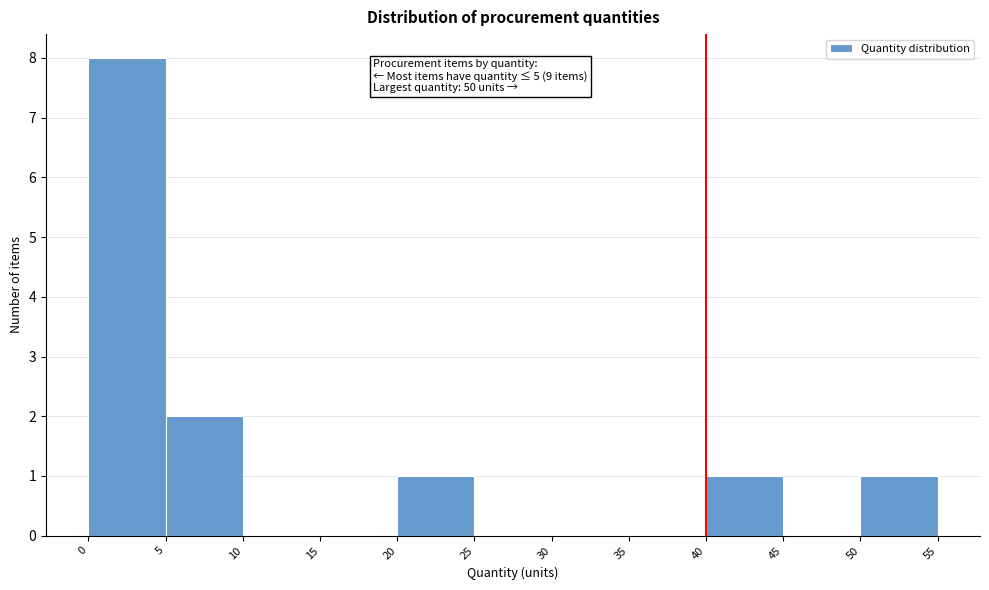

Which range on the x-axis has the tallest bar?

0 to 5